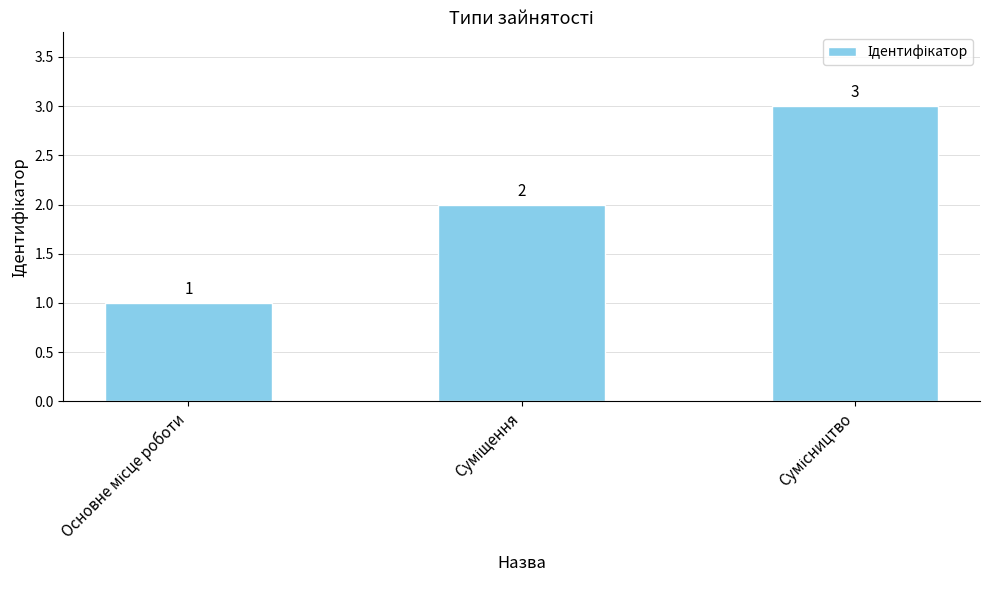

What is the maximum value shown in the chart?

3